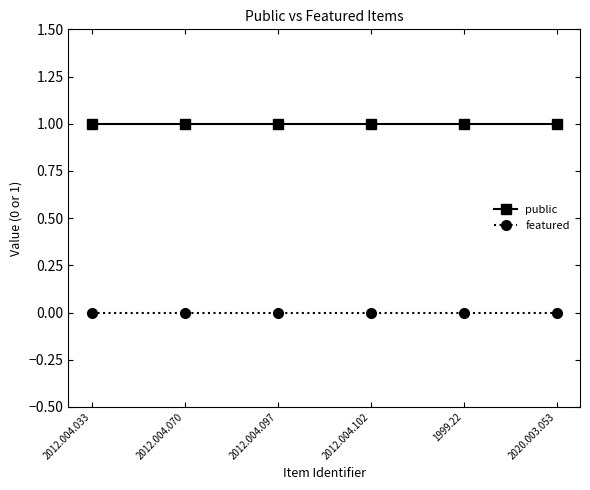

What position from the left is 2012.004.033?

1